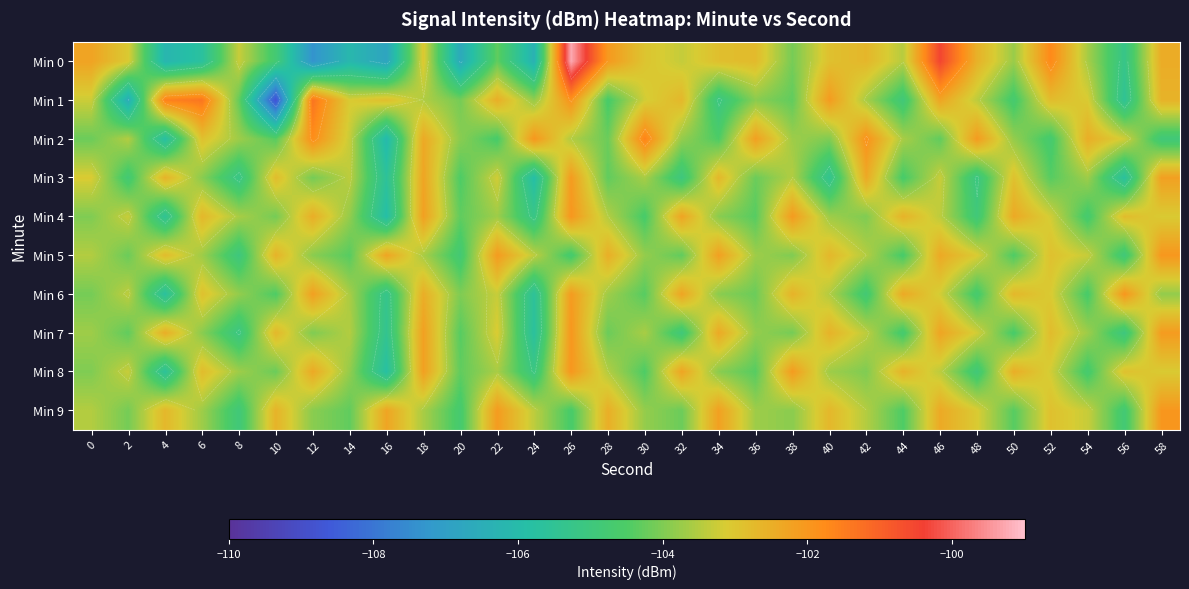

True or false: Min 9 has a value of -103.3 at 54.

True